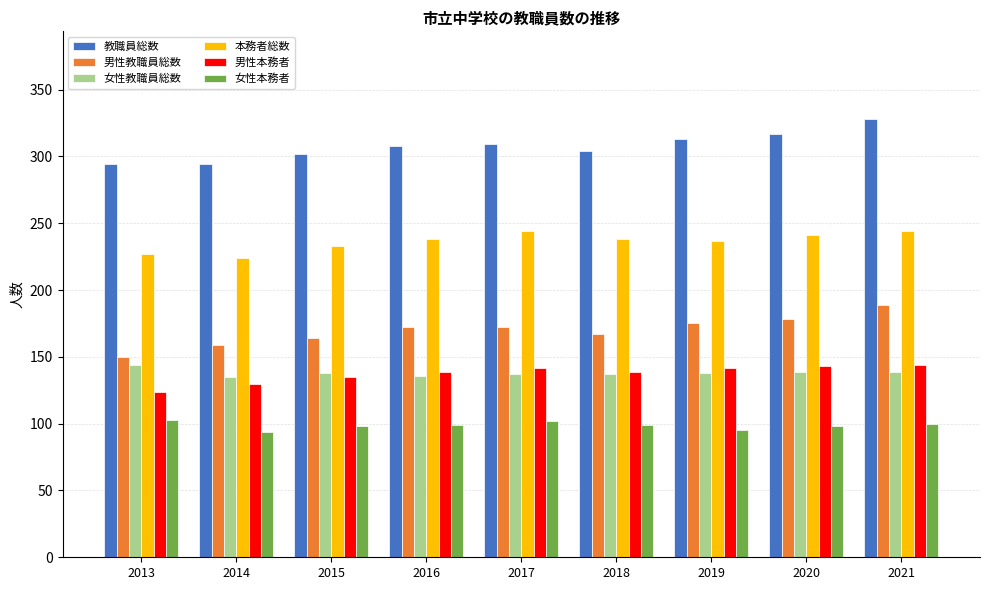

What value does the 女性本務者 series have at 2021?

100